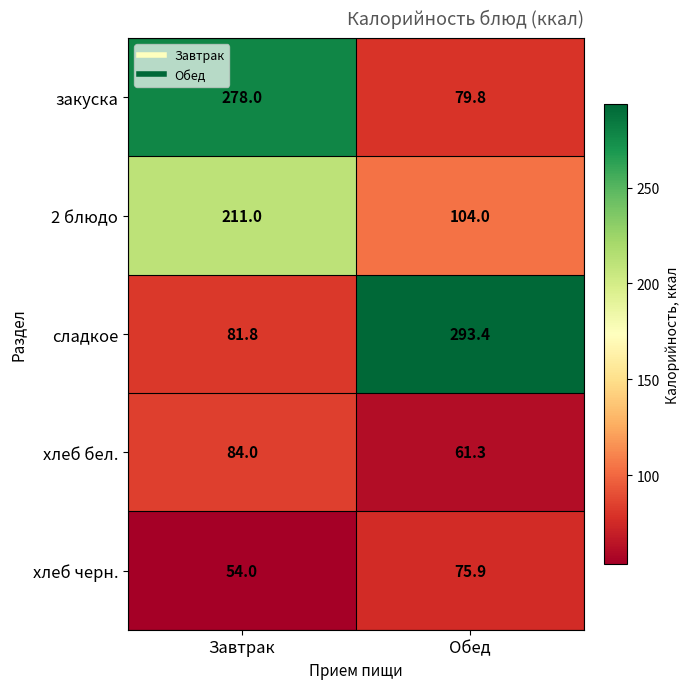

The value of хлеб бел. at Завтрак is 146.8. True or false?

False